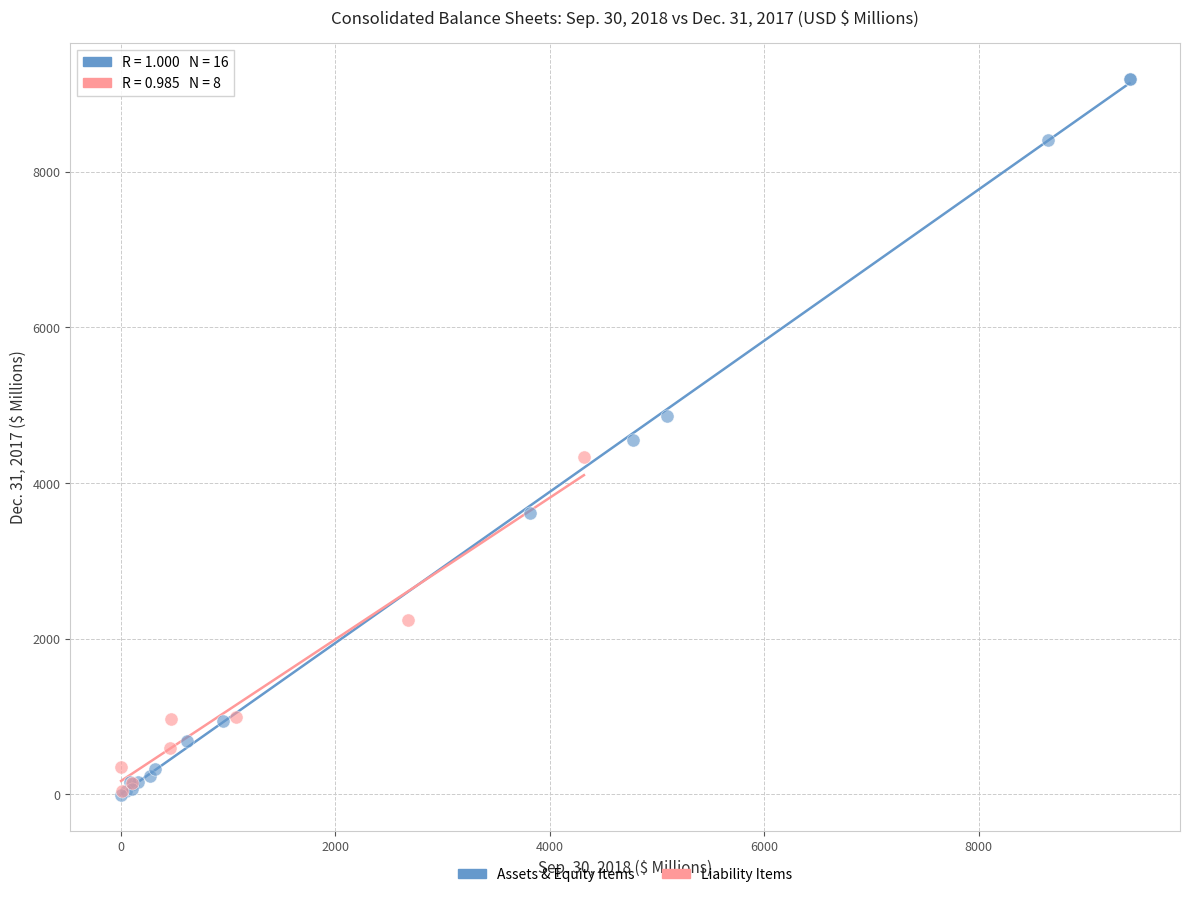

Which series has the widest spread of Y values?

Assets & Equity Items